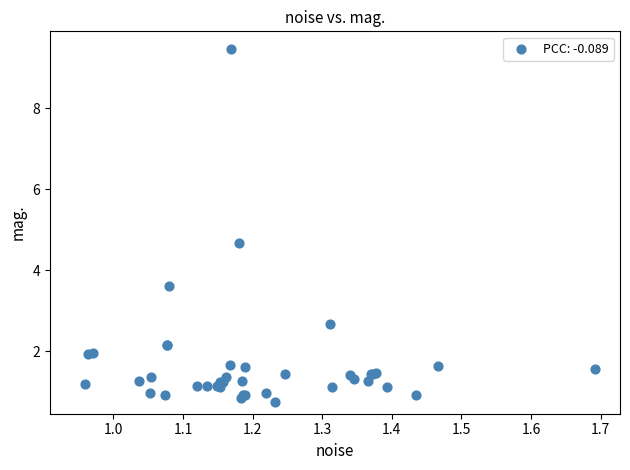

What Y value in the scatter plot is closest to 5?

4.7